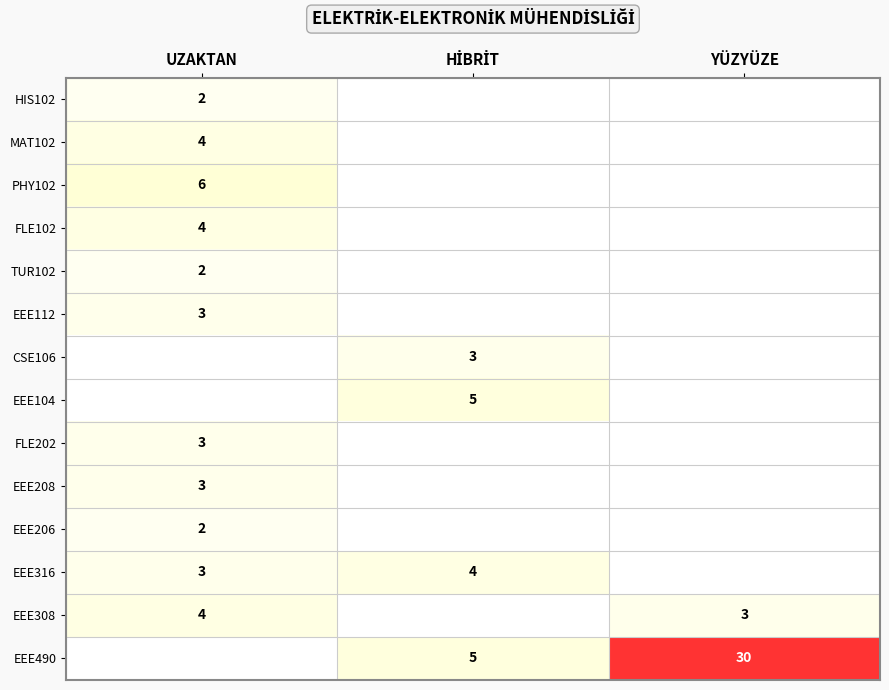

Is the value of EEE206 at UZAKTAN greater than the value of PHY102 at UZAKTAN?

No